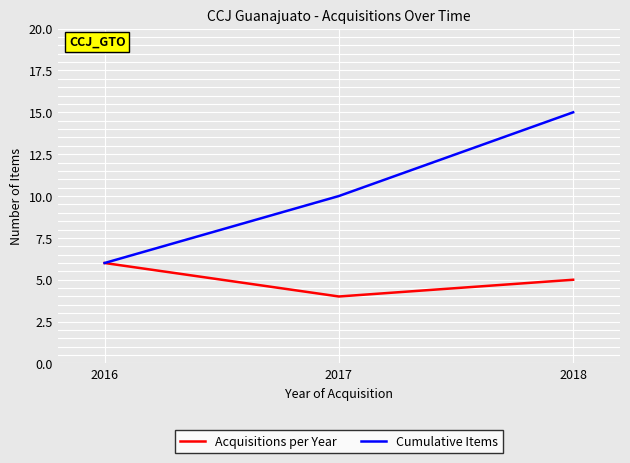

What is the average value of the Acquisitions per Year series?

5